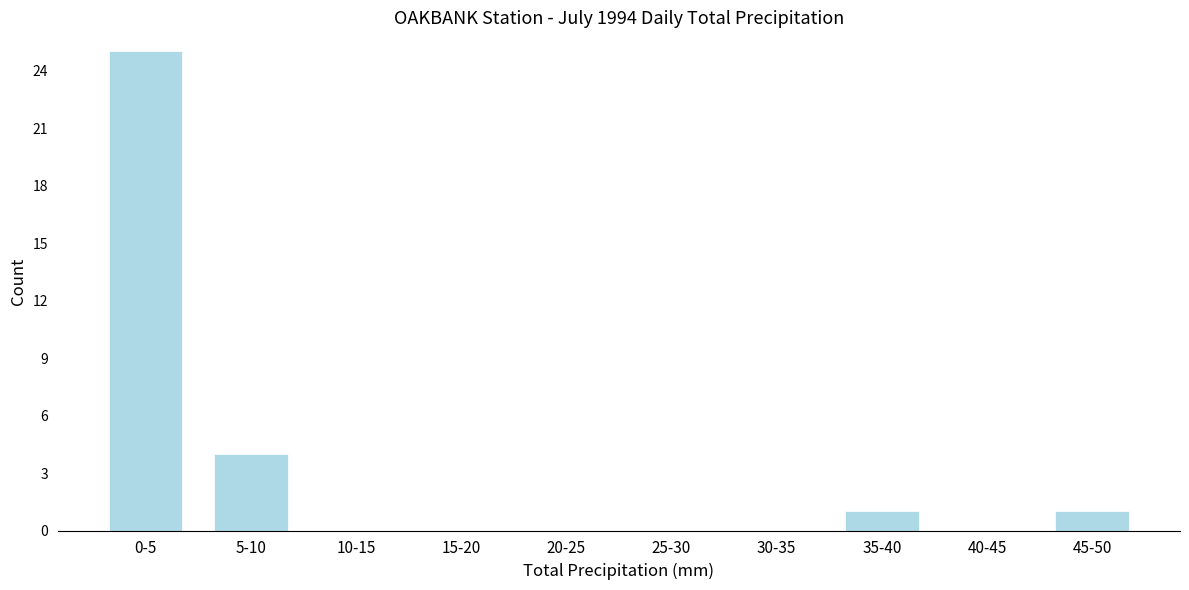

Reading left to right, list all the values displayed in this chart.

0-5=25	5-10=4	10-15=0	15-20=0	20-25=0	25-30=0	30-35=0	35-40=1	40-45=0	45-50=1